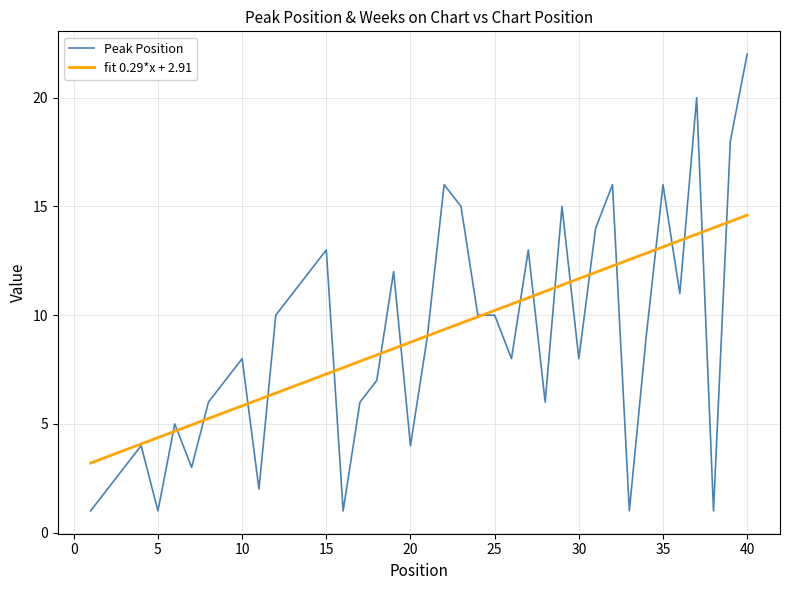

What is the sum of all fit 0.29*x + 2.91 values?

356.0